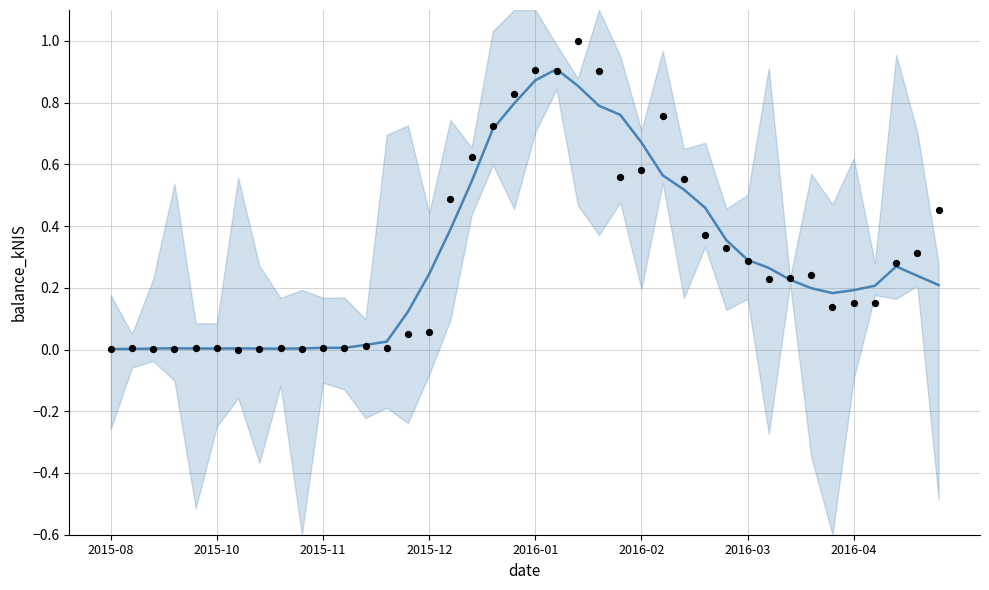

At how many categories does at least one series exceed 0?

40